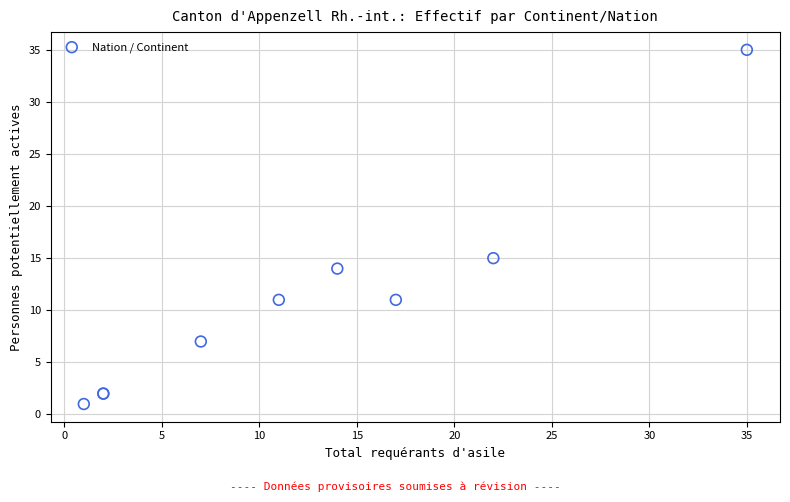

What Y value in the scatter plot is closest to 18?

15